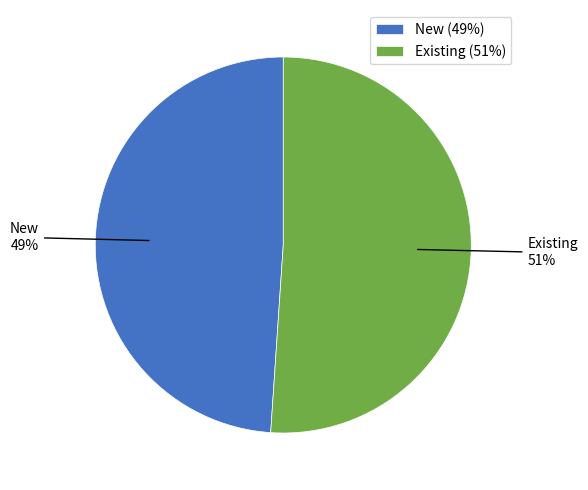

To the nearest percent, what is the average slice percentage?

50%